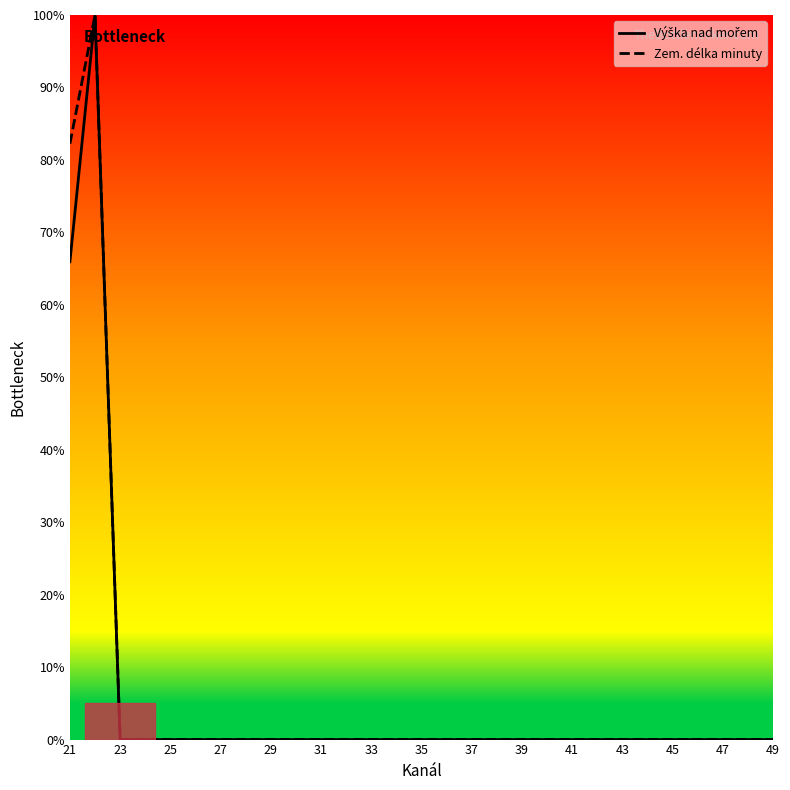

True or false: Výška nad mořem and Zem. délka minuty intersect in this chart.

False